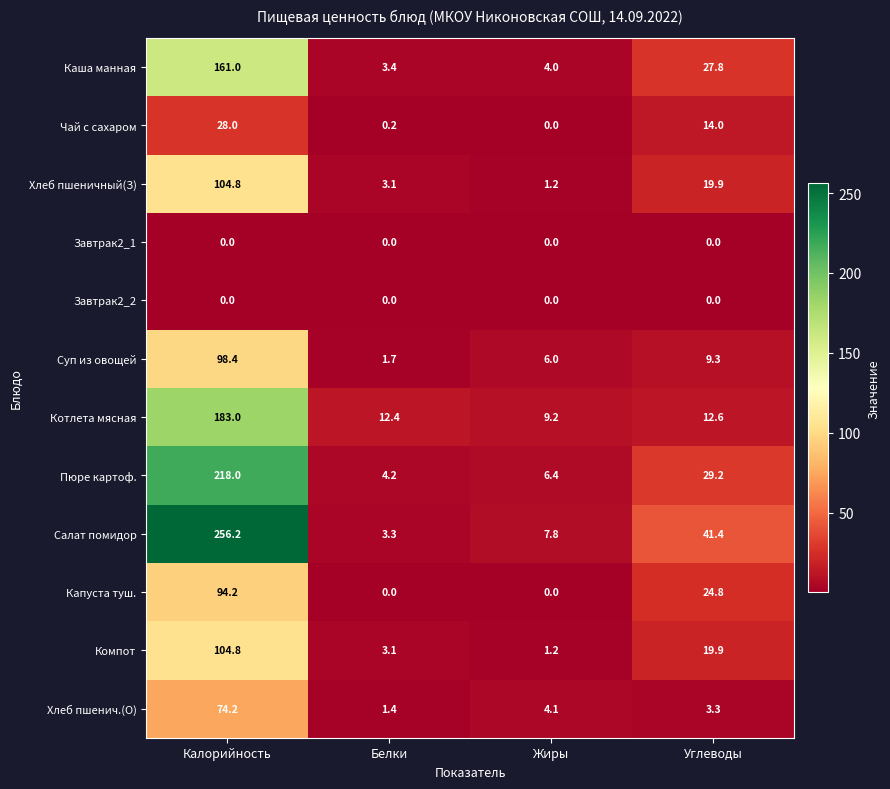

What is the sum of the Хлеб пшеничный(З) values at Углеводы and Жиры?

21.1